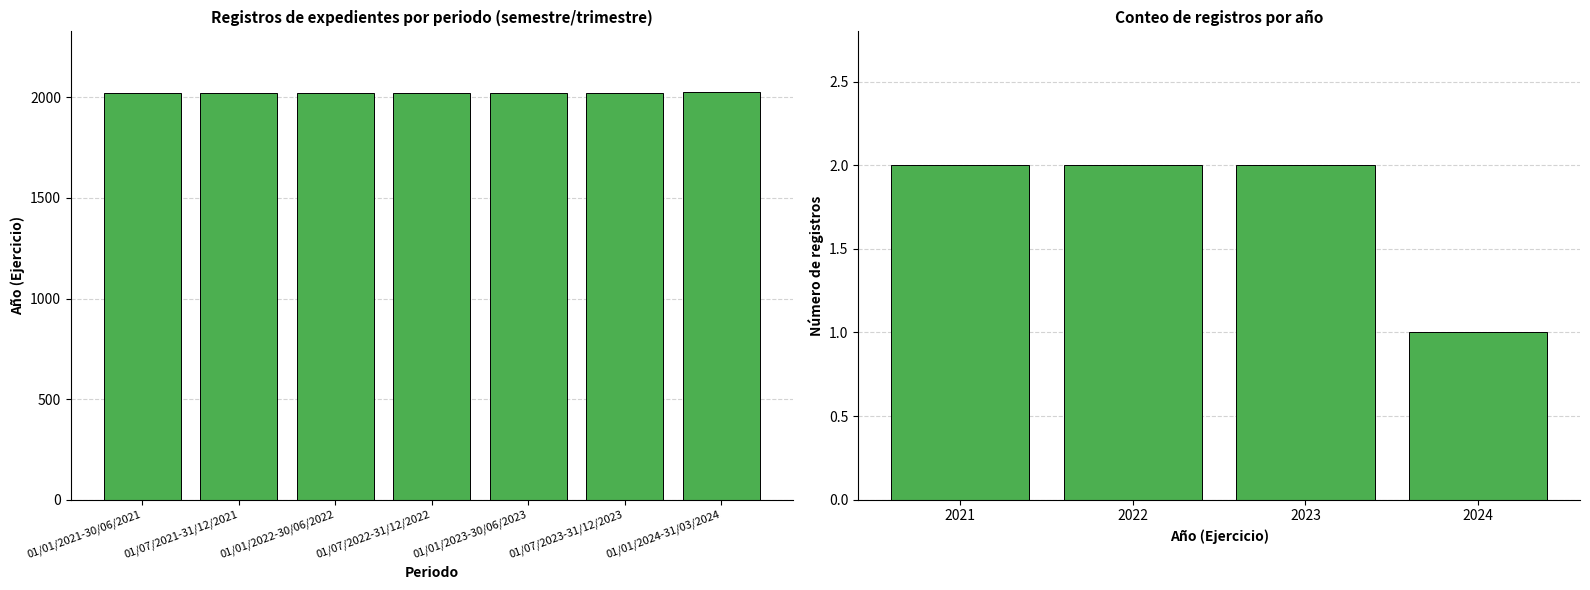

Count the number of categories in the chart.

7